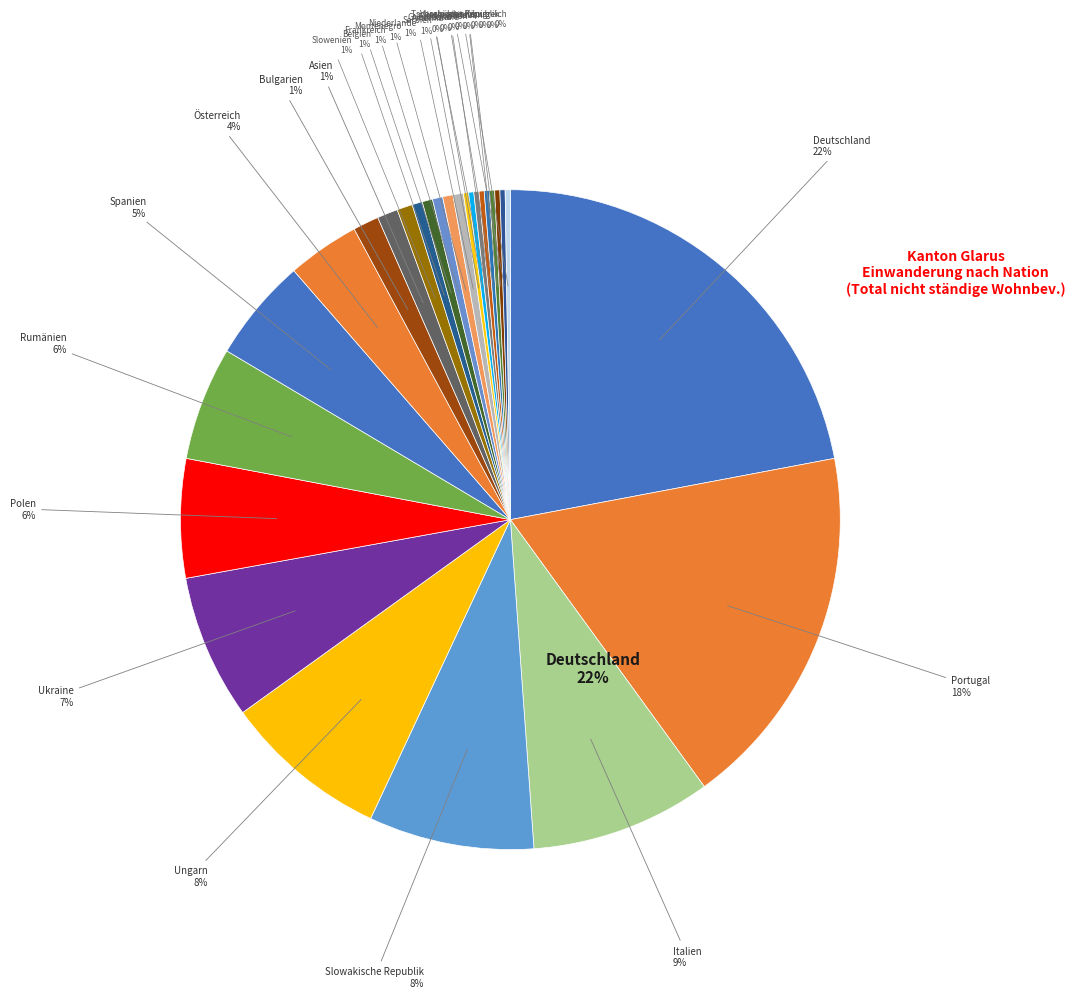

To the nearest percent, what is the combined percentage of Deutschland and Frankreich?

23%